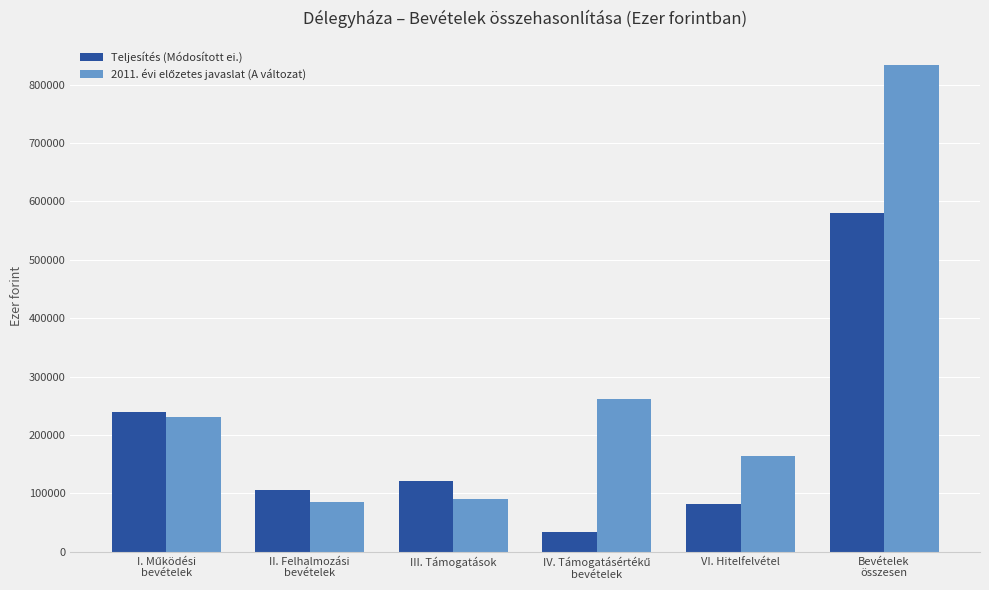

Is it true that Teljesítés (Módosított ei.) equals 81969 at VI. Hitelfelvétel?

True